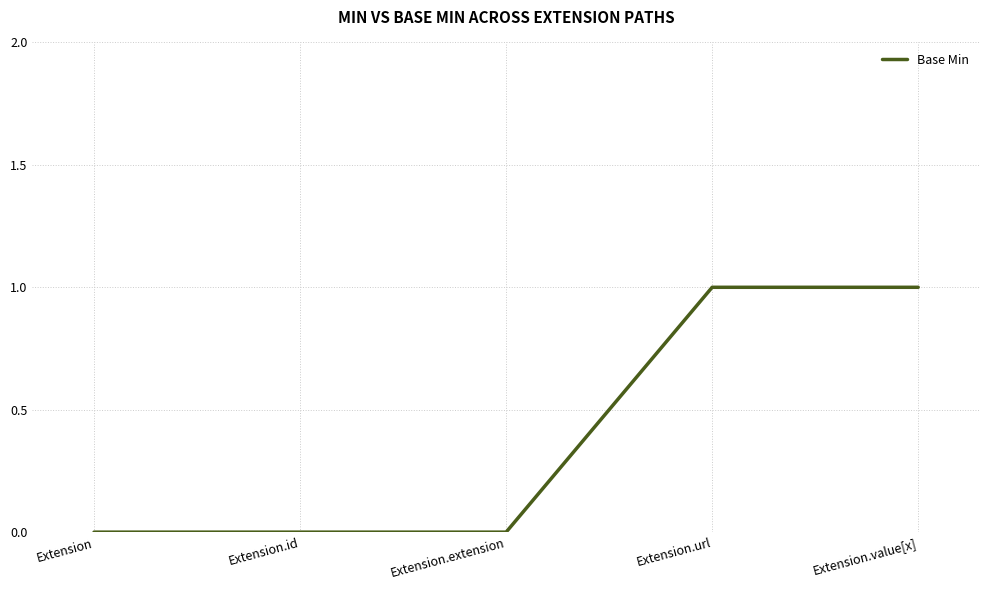

Between Extension.id and Extension.value[x], which is larger?

Extension.value[x]